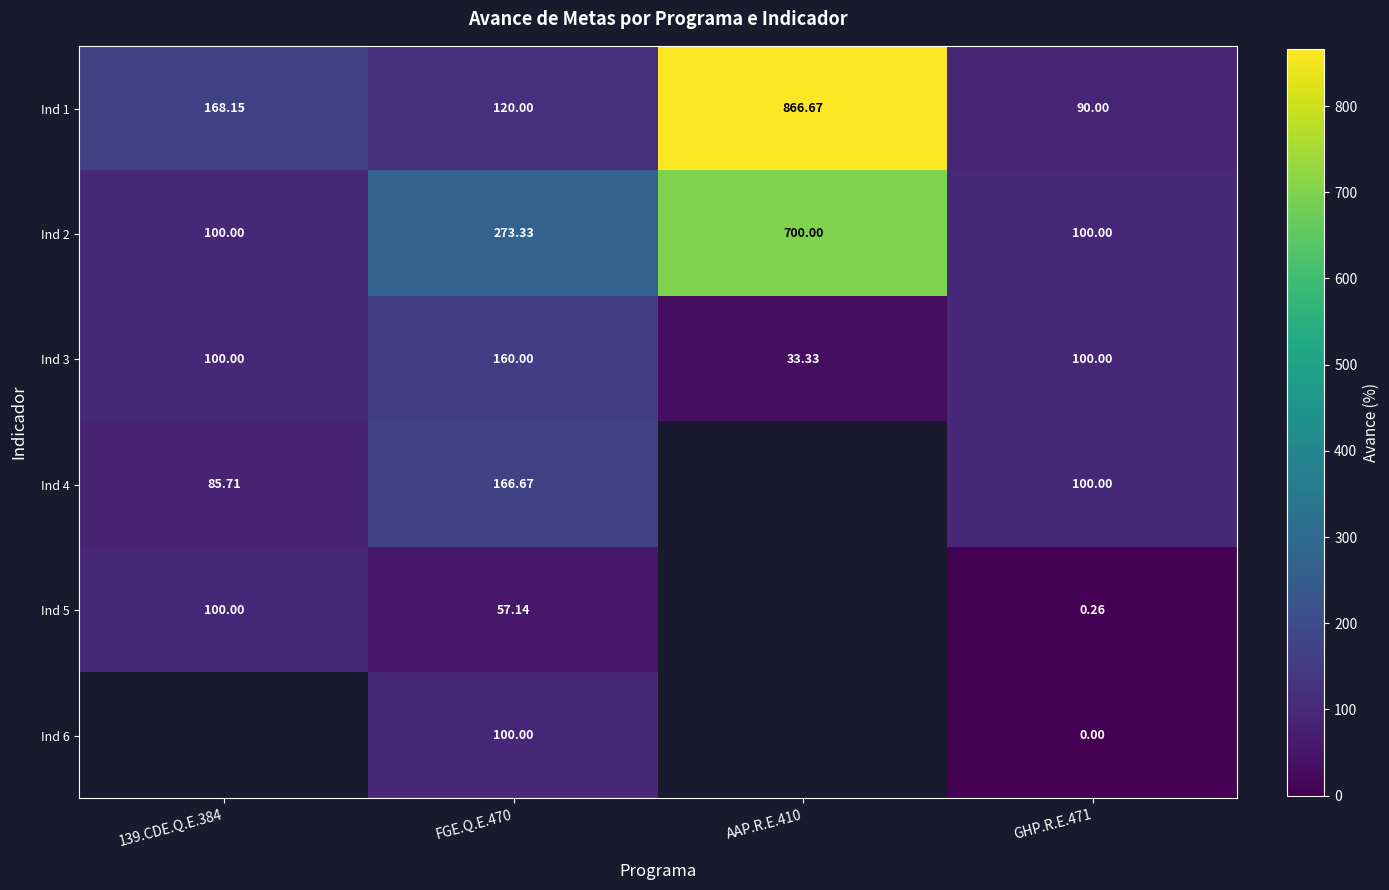

Is the value of Ind 3 at AAP.R.E.410 greater than the value of Ind 5 at 139.CDE.Q.E.384?

No